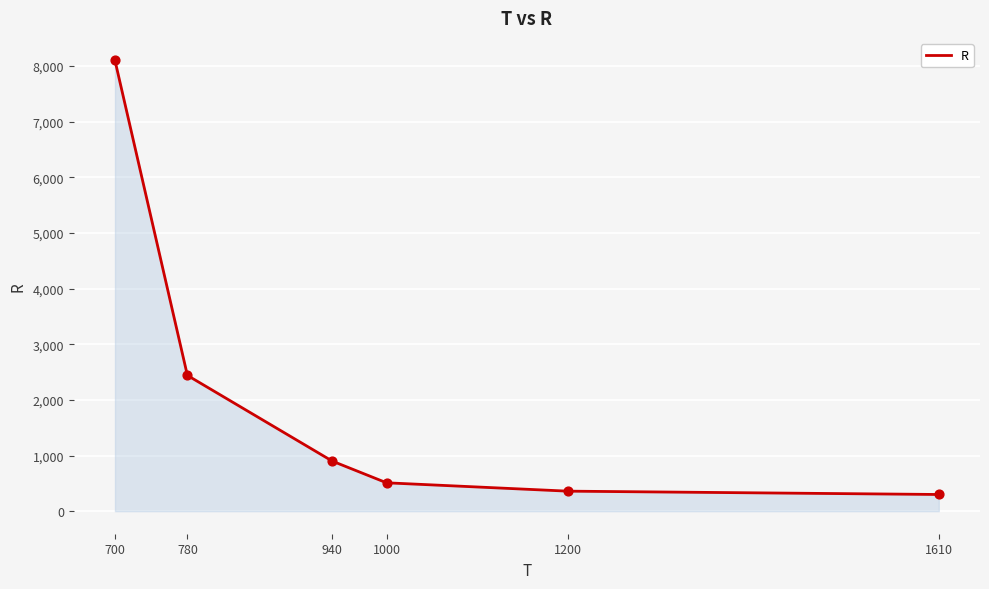

Which has a higher value, 1200 or 700?

700